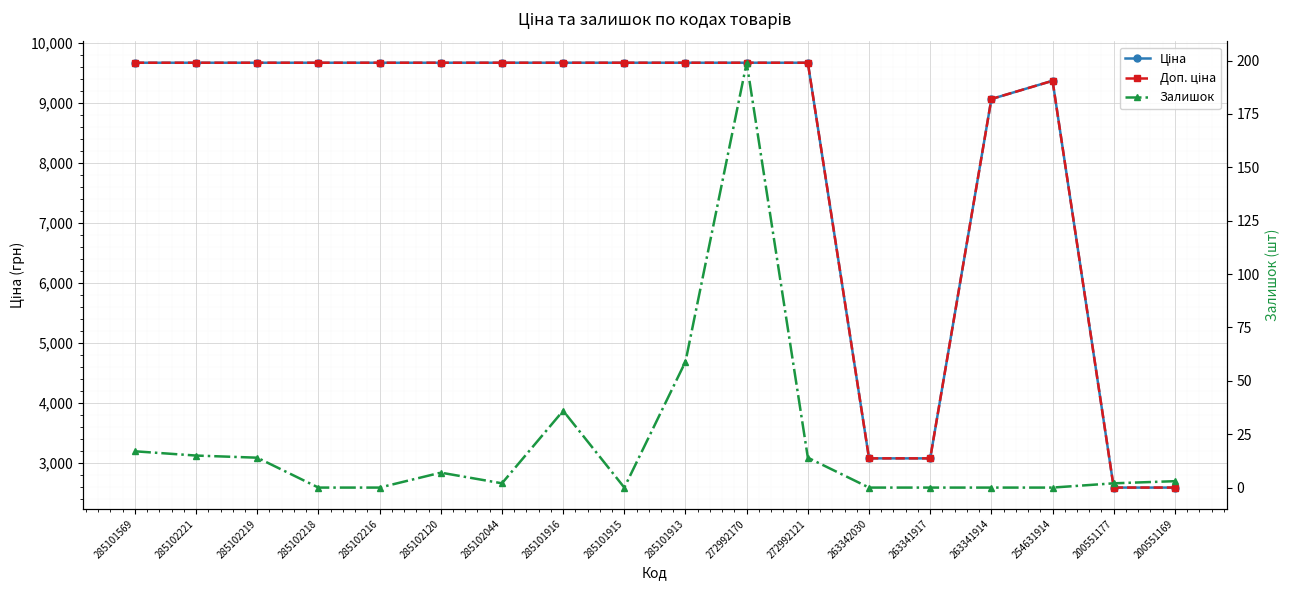

List the labels in order of Залишок value, smallest first.

285102218, 285102216, 285101915, 263342030, 263341917, 263341914, 254631914, 285102044, 200551177, 200551169, 285102120, 285102219, 272992121, 285102221, 285101569, 285101916, 285101913, 272992170